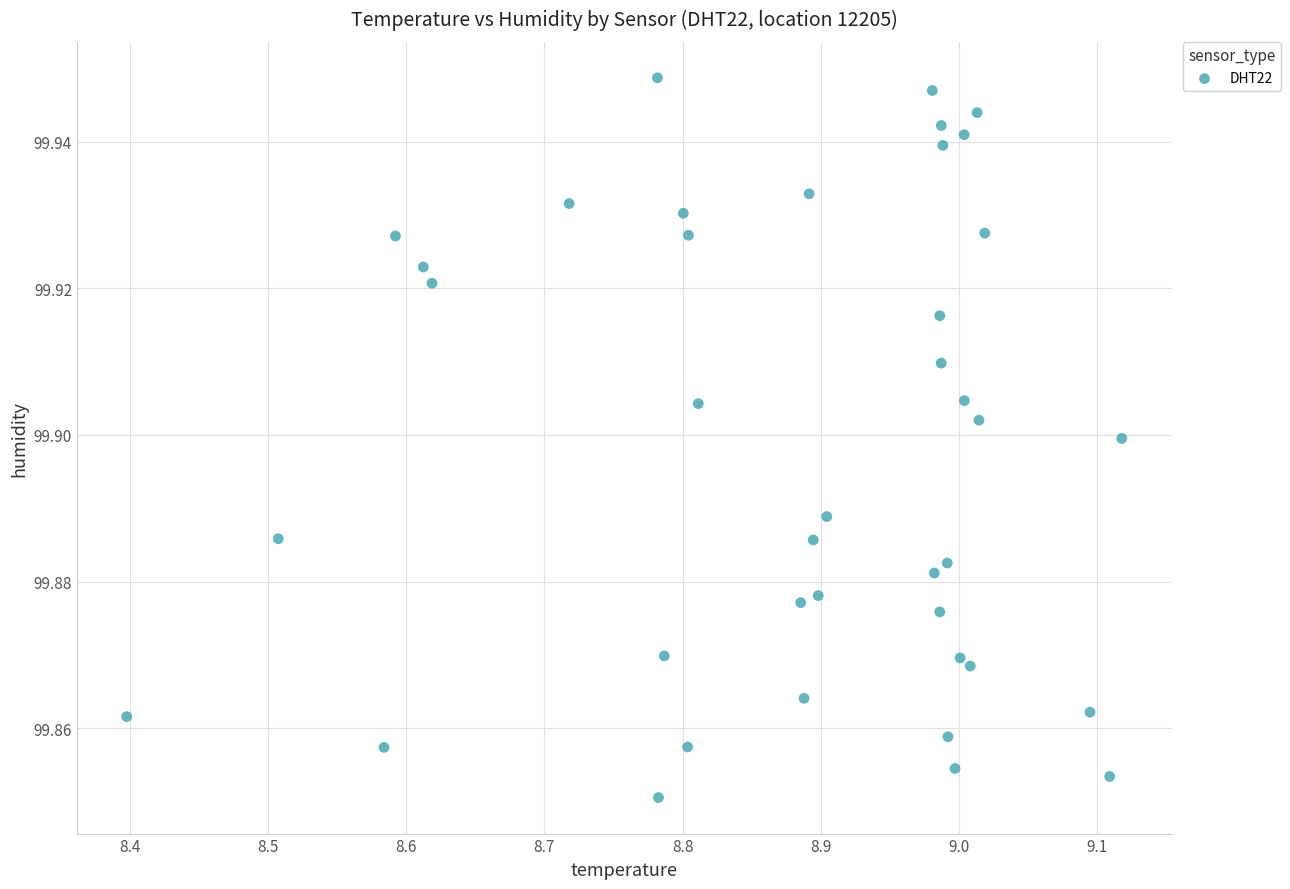

What is the range of X values (max minus min)?

0.7